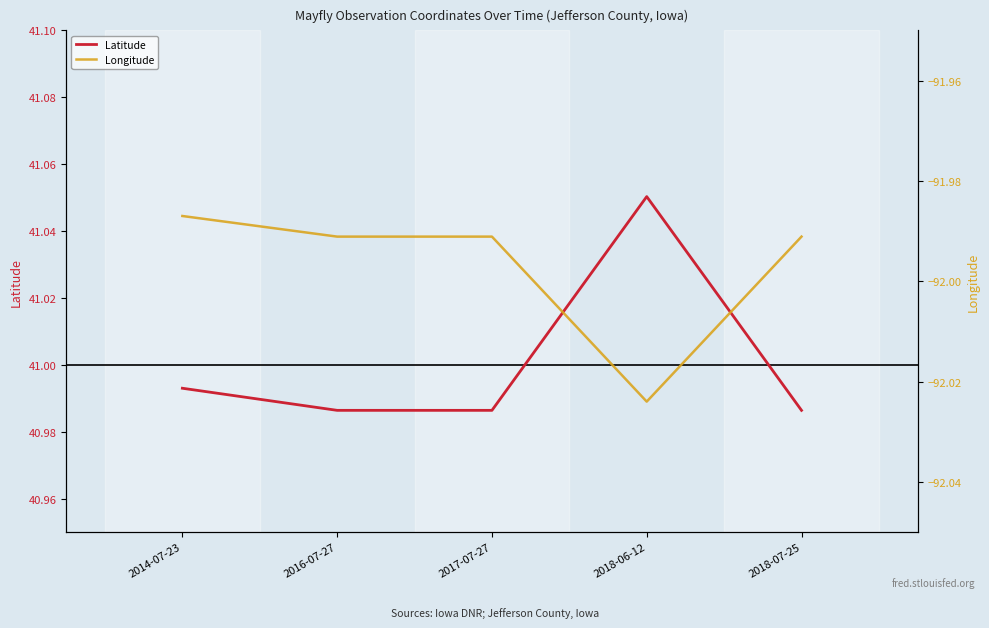

Rank the categories by Latitude value from highest to lowest.

2018-06-12, 2014-07-23, 2016-07-27, 2017-07-27, 2018-07-25